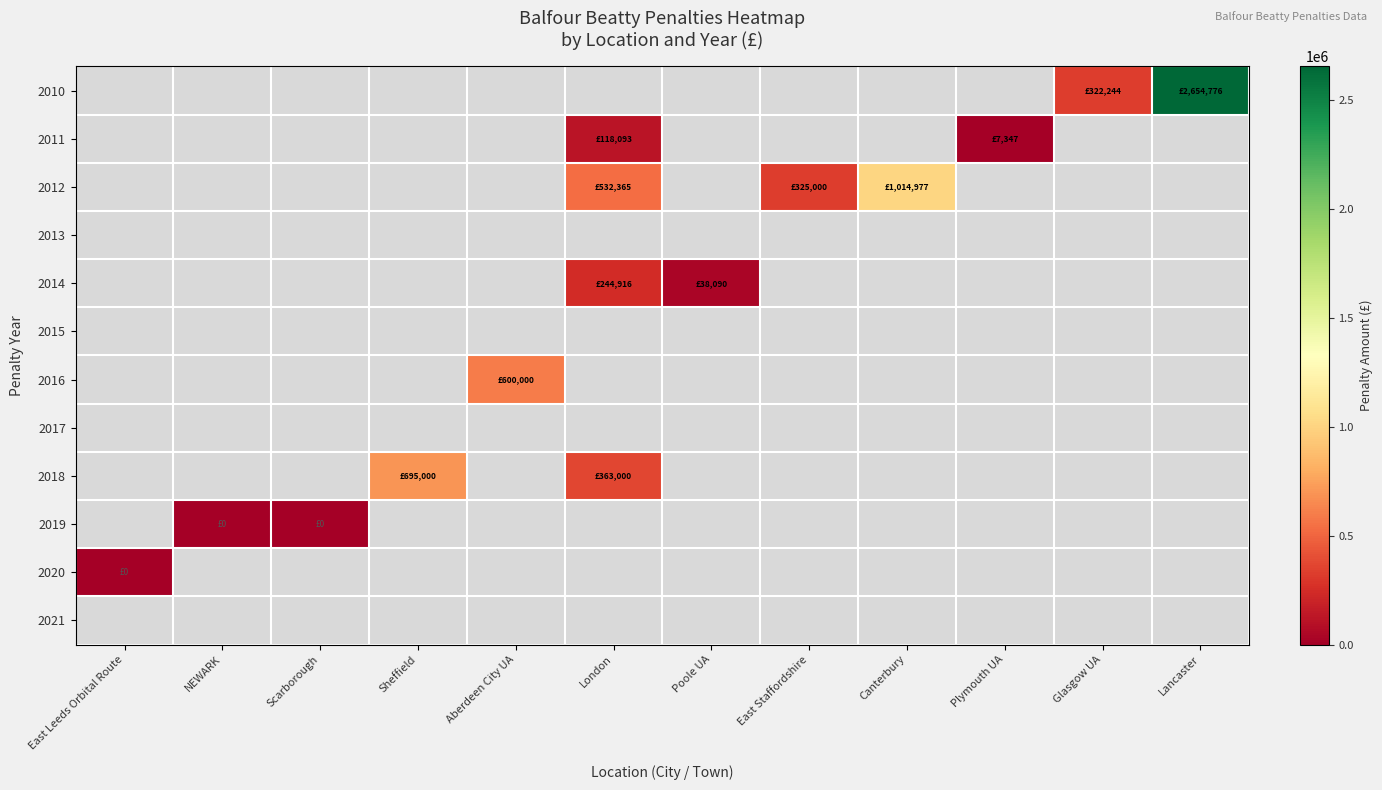

At which category does the chart reach its minimum across all series?

NEWARK